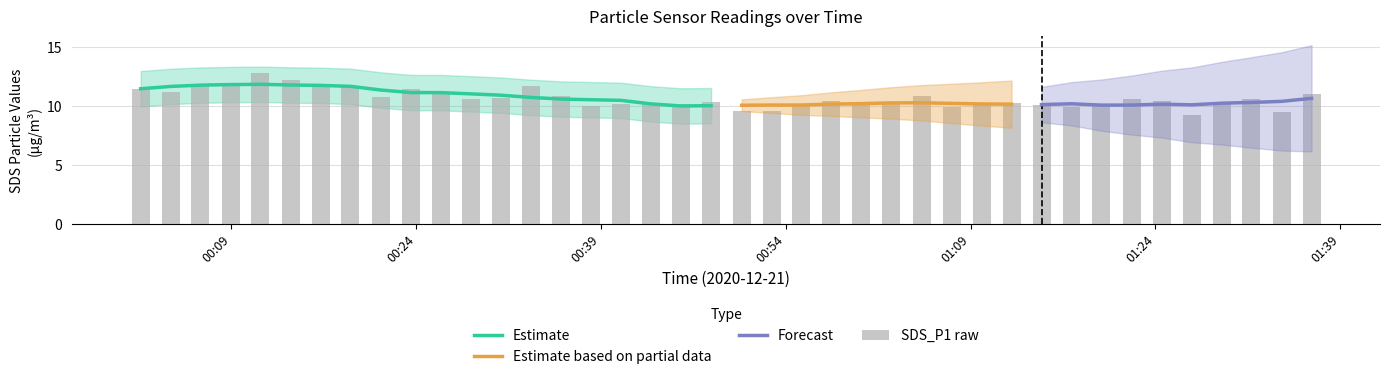

What is the maximum value for Estimate?

11.8